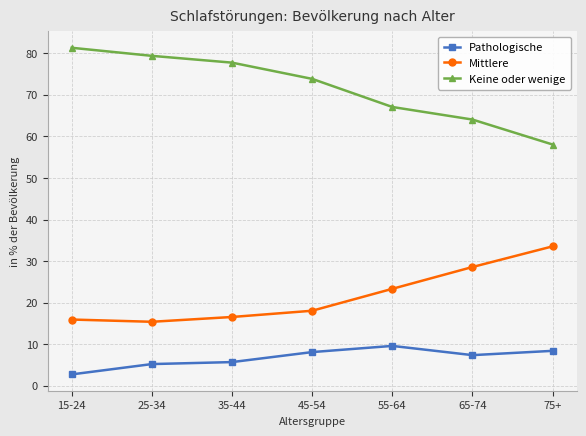

True or false: Pathologische and Mittlere intersect in this chart.

False